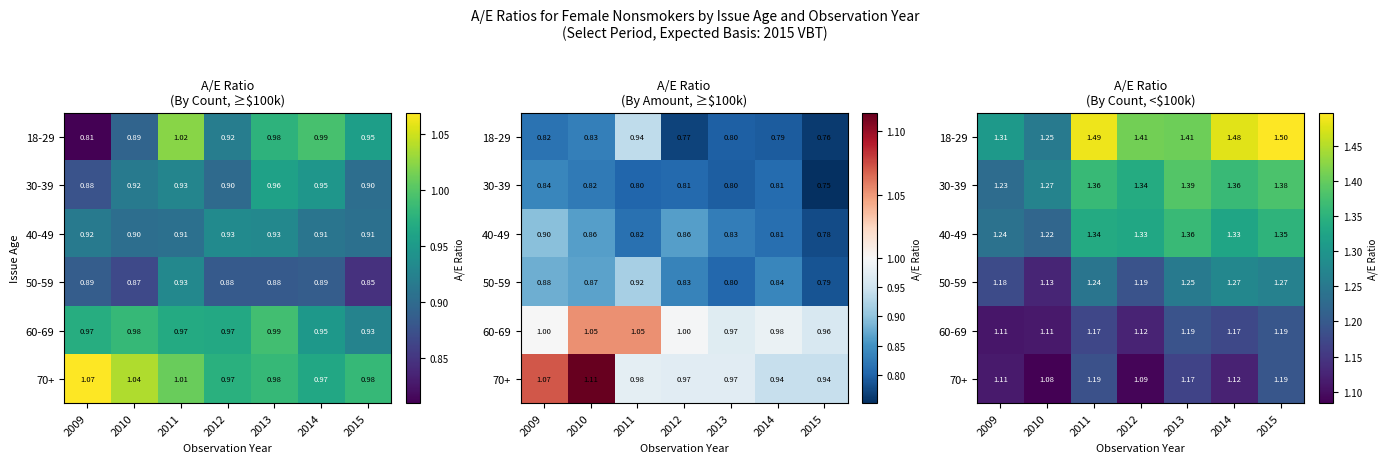

What is the lowest value of the 60-69 series?

1.1